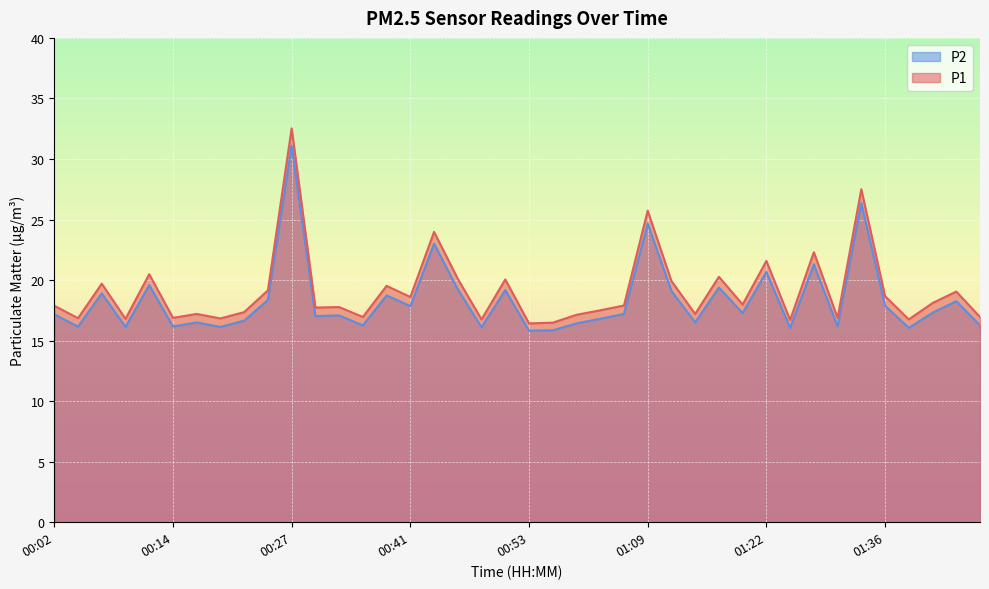

Is the value of P1 at 01:04 greater than the value of P2 at 00:02?

Yes